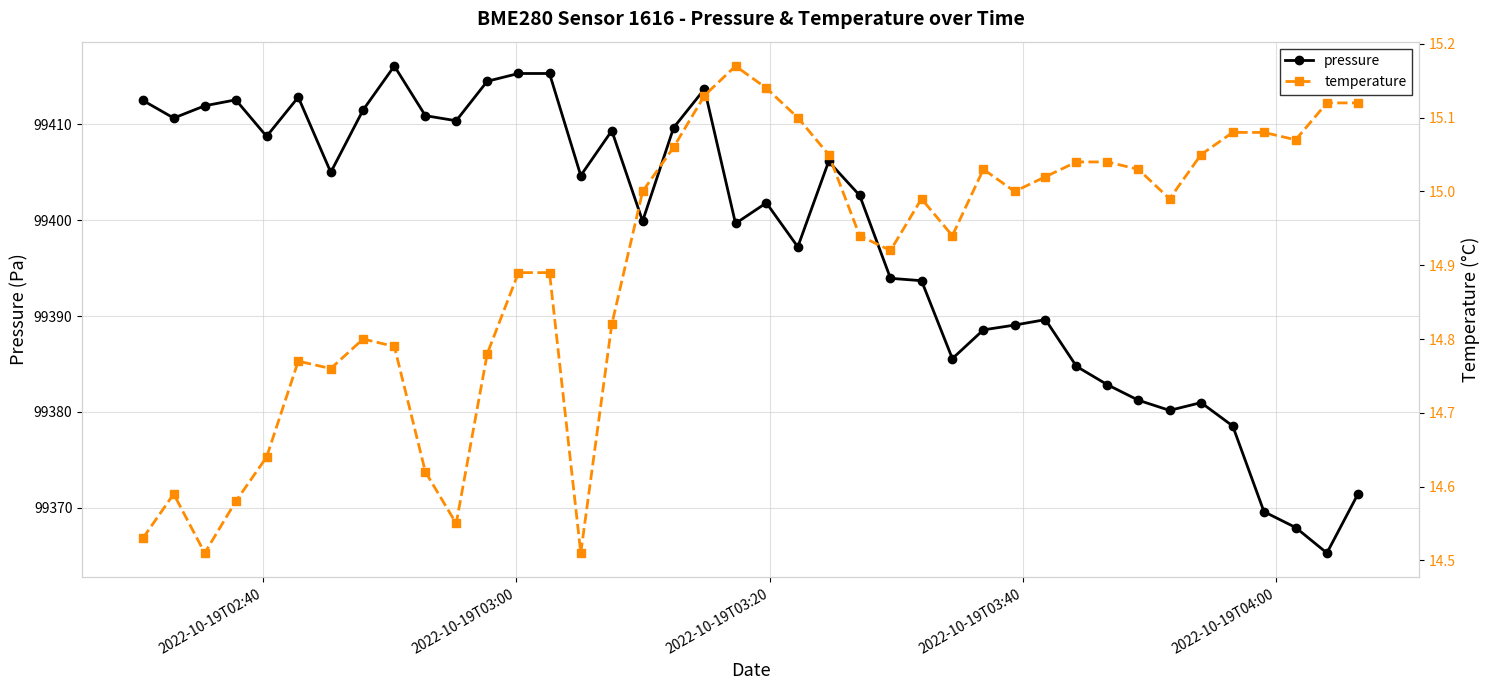

How many data points in pressure are less than 99402?

20